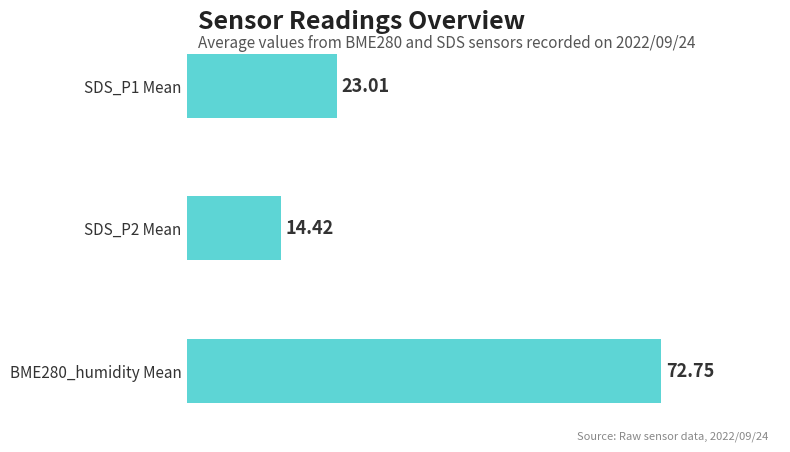

What is the change in value from SDS_P1 Mean to BME280_humidity Mean?

+49.7